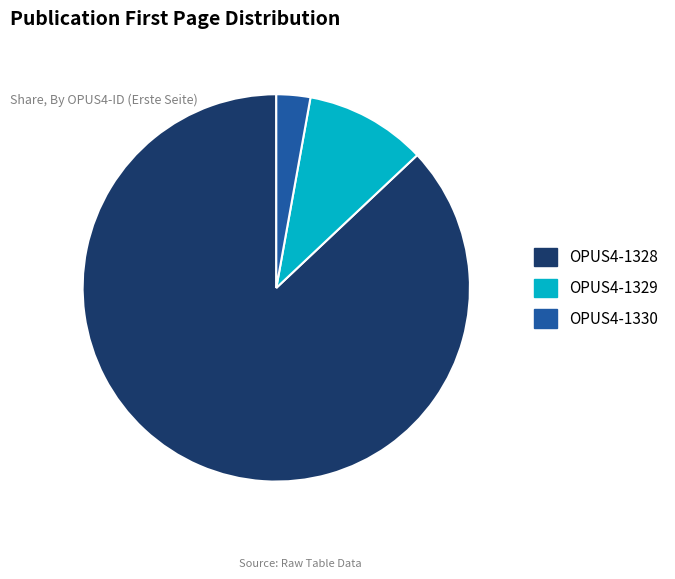

How many slices are in this pie chart?

3